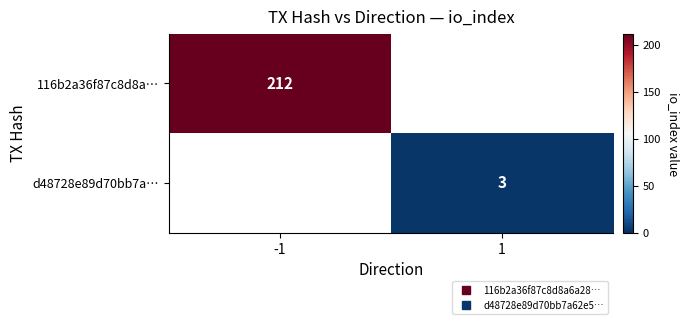

The value of 116b2a36f87c8d8a… at -1 is 212.0. True or false?

True